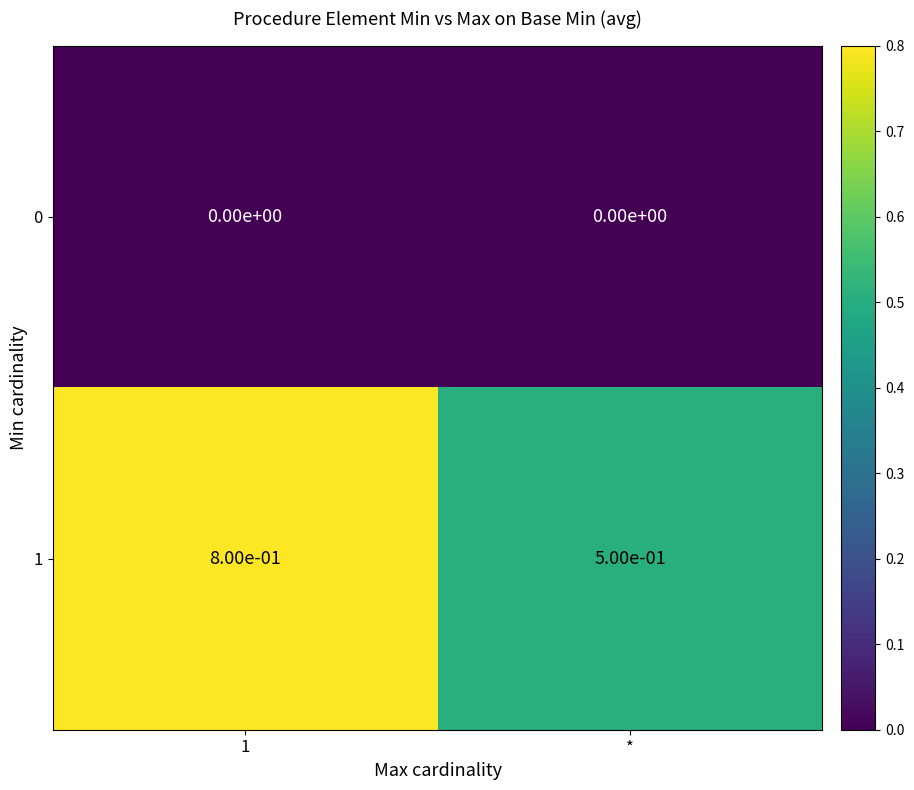

Between 1 and *, which series saw the biggest shift?

1